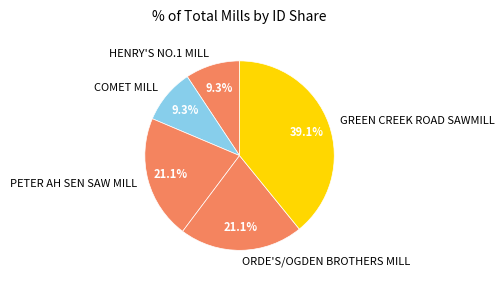

Between COMET MILL and PETER AH SEN SAW MILL, which is larger?

PETER AH SEN SAW MILL